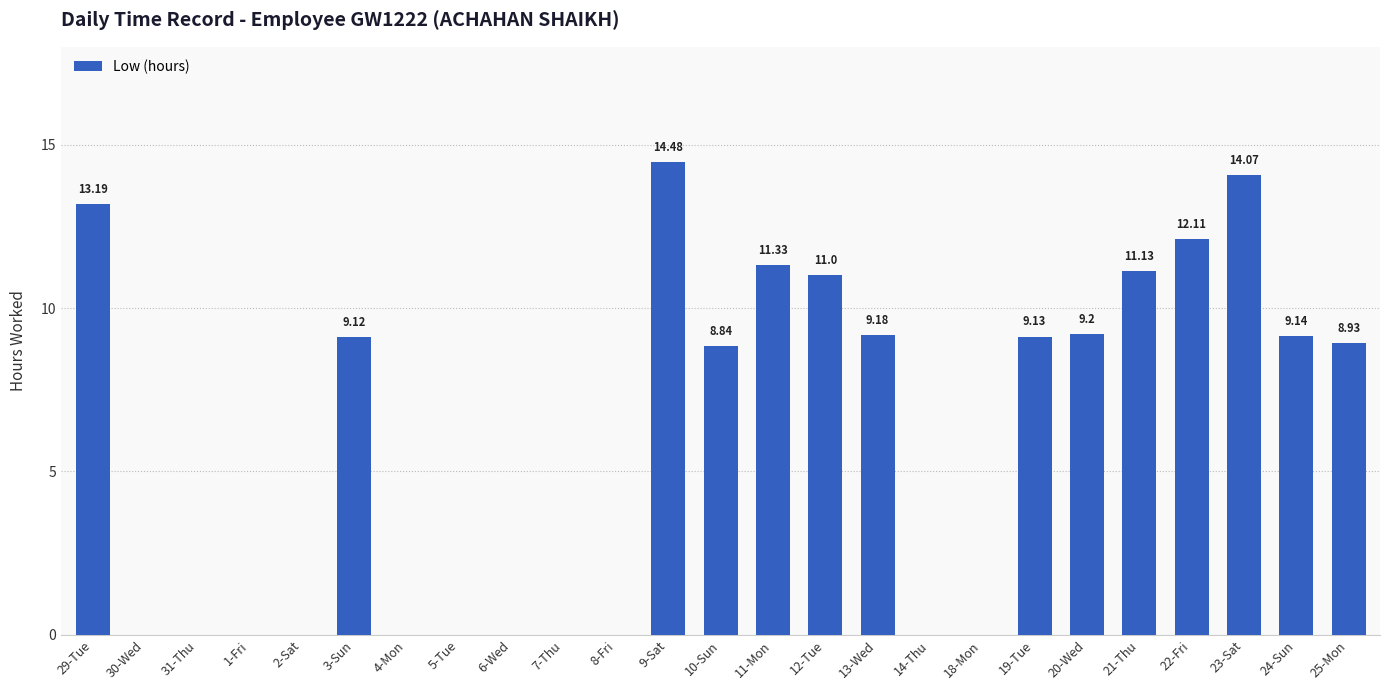

What is the sum of the values at 23-Sat and 19-Tue?

23.2